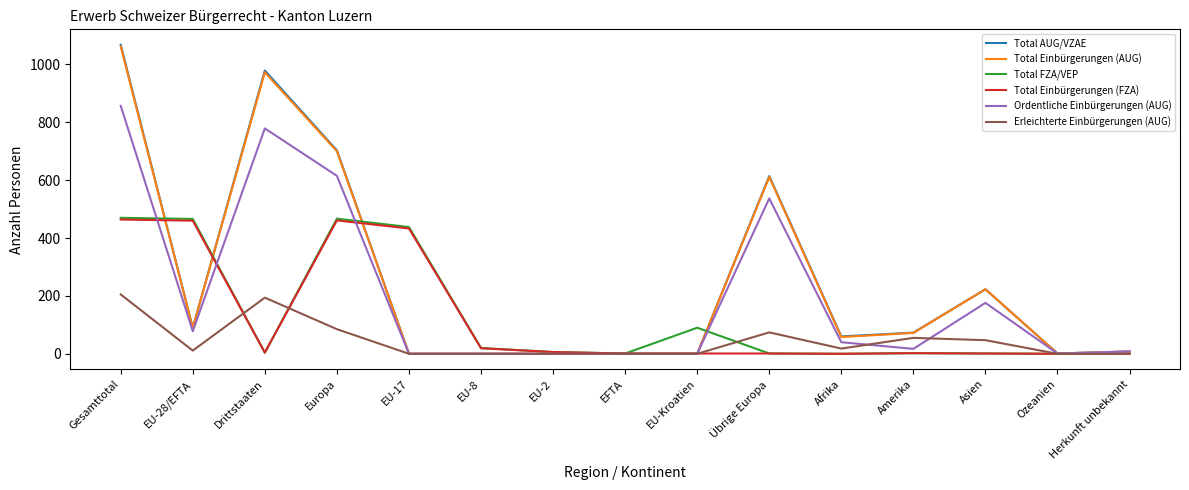

What is the difference between the highest and lowest values at Afrika?

60